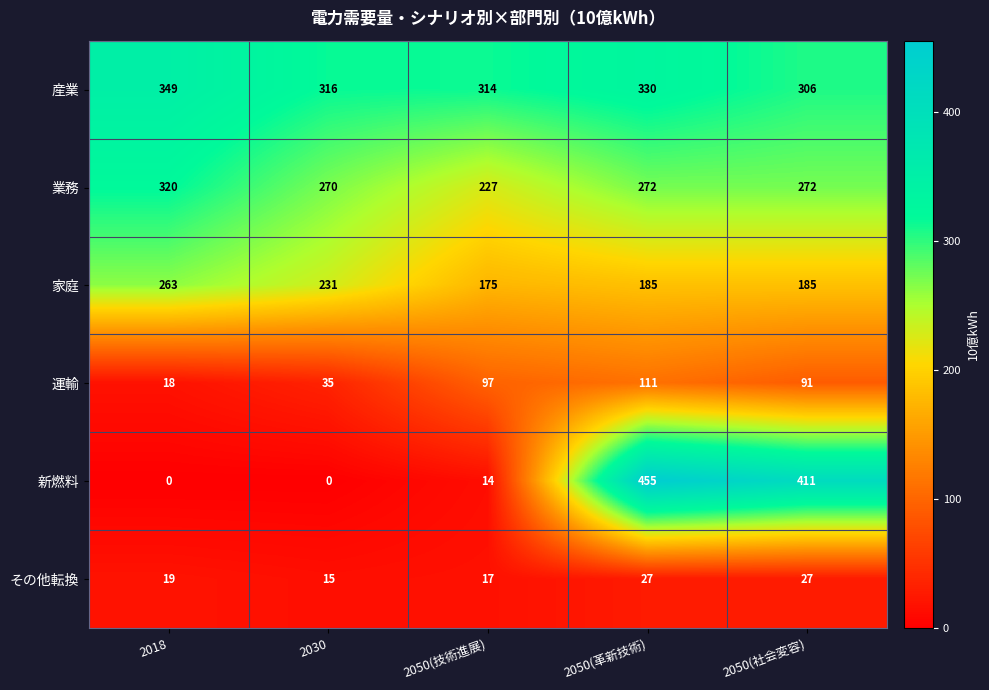

Reading right to left, extract all data points from this chart.

産業: 306	330	314	316	349
業務: 272	272	227	270	320
家庭: 185	185	175	231	263
運輸: 91	111	97	35	18
新燃料: 411	455	14	0	0
その他転換: 27	27	17	15	19